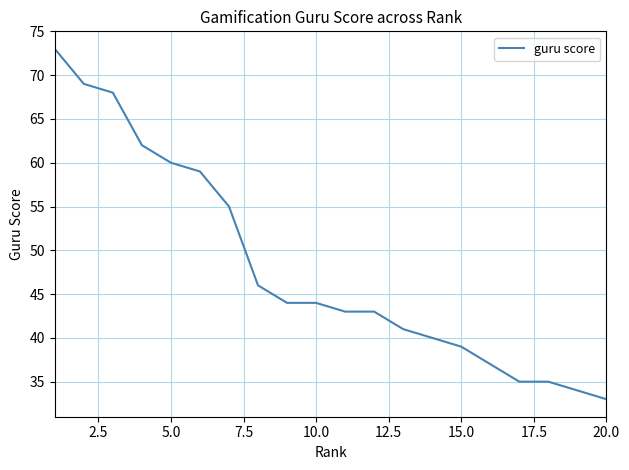

What is the minimum value shown in the chart?

33